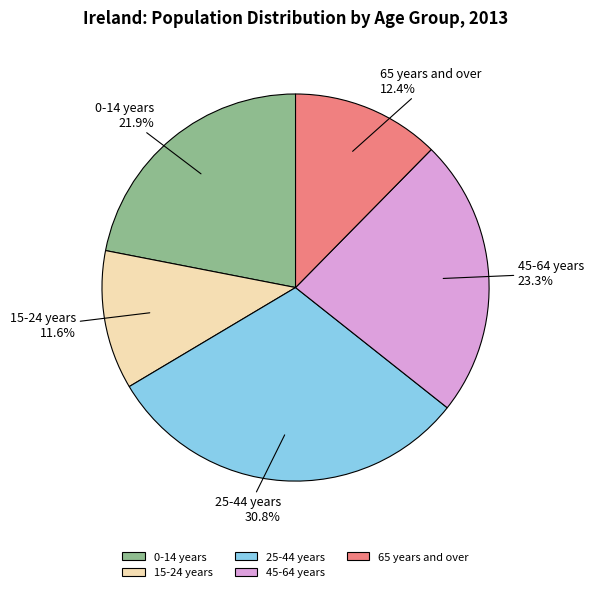

Rank the categories by value from lowest to highest.

15-24 years, 65 years and over, 0-14 years, 45-64 years, 25-44 years